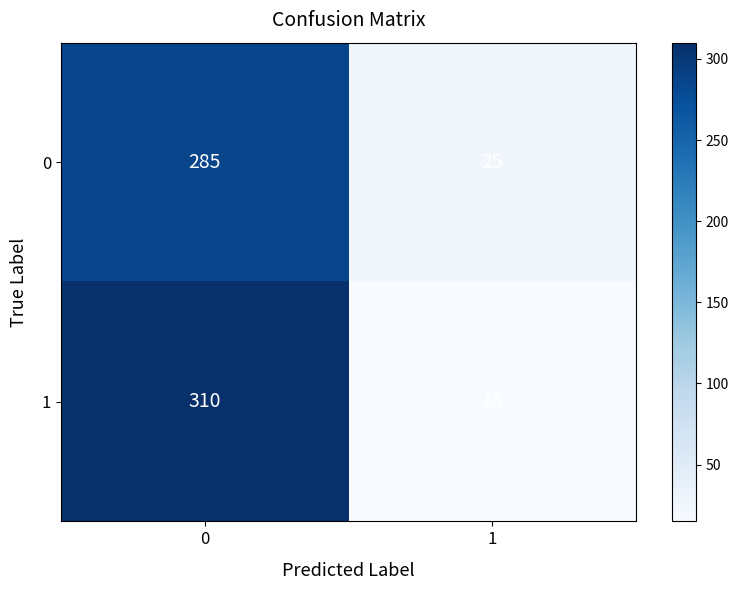

What is the average value of the 0 series?

155